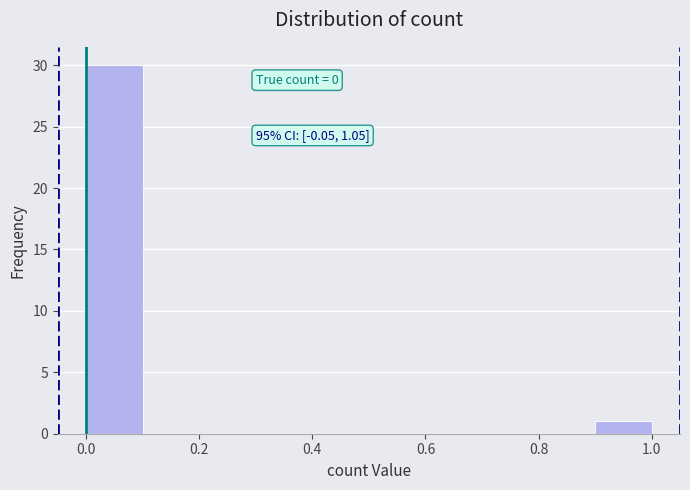

Over which range of the x-axis is the bar tallest?

0.0 to 0.1